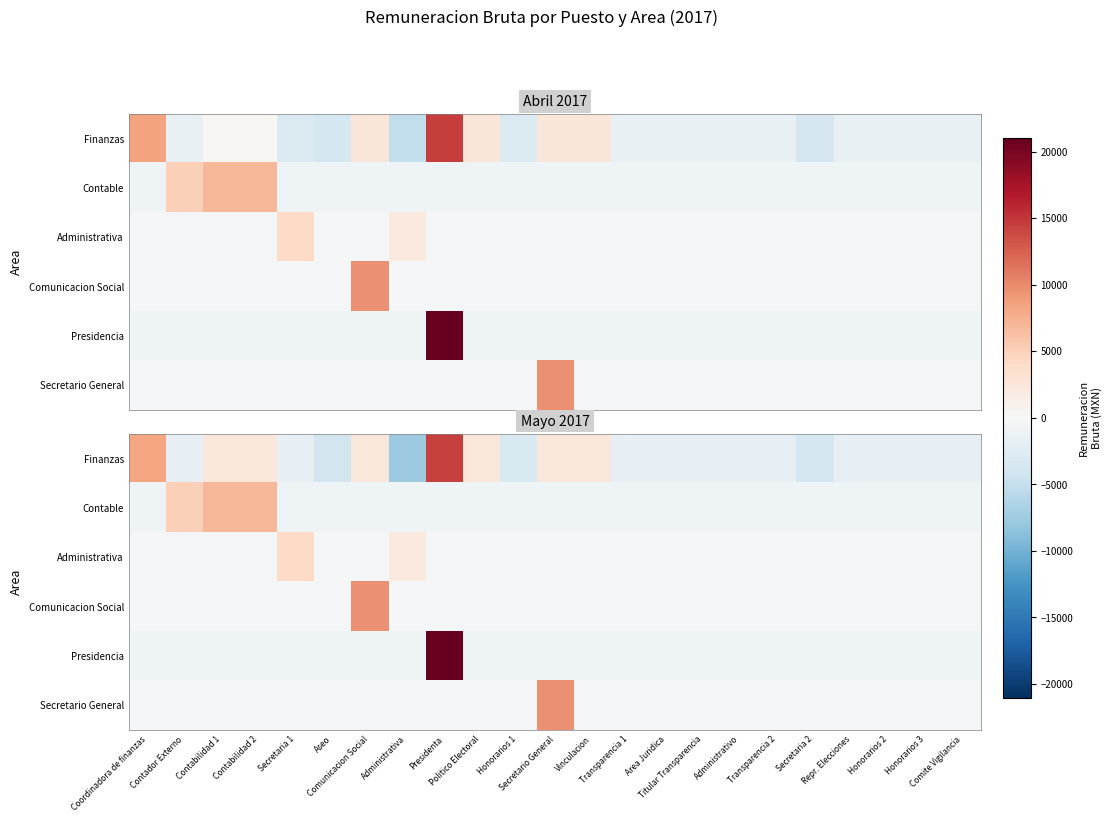

How many negative values does the Contable series have?

20